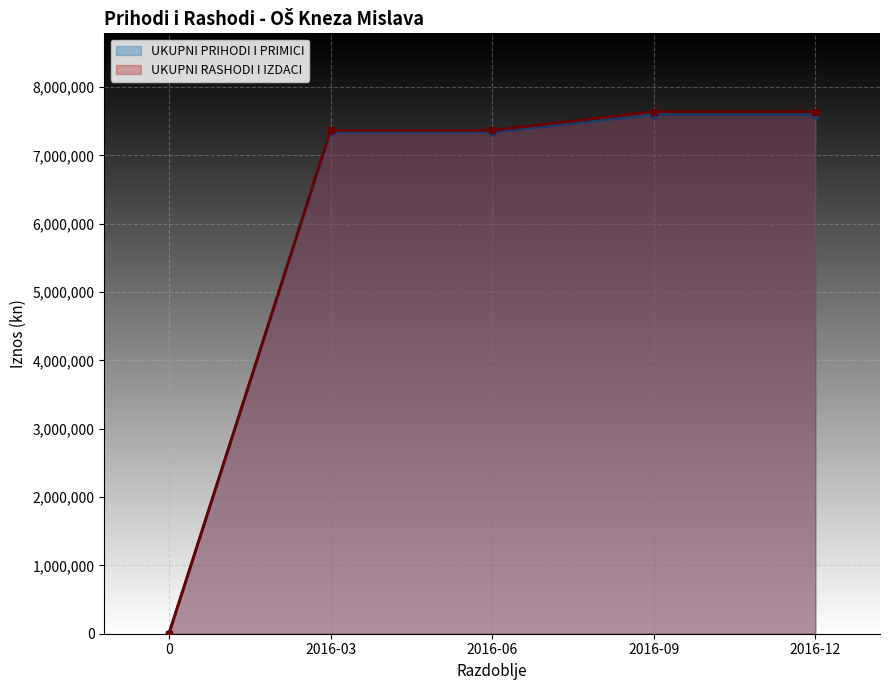

At which category does the chart reach its peak across all series?

2016-09